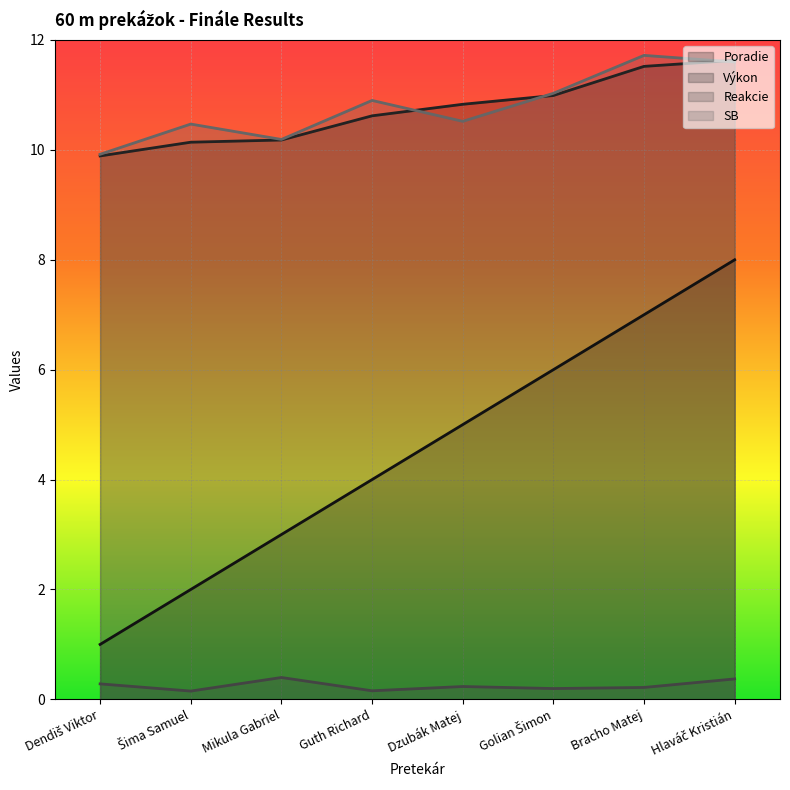

Rank the series at Dzubák Matej from highest to lowest value.

Výkon, SB, Poradie, Reakcie